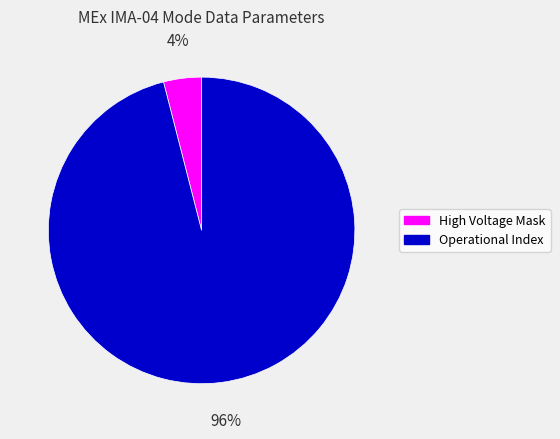

Is there a majority slice in this chart?

Yes